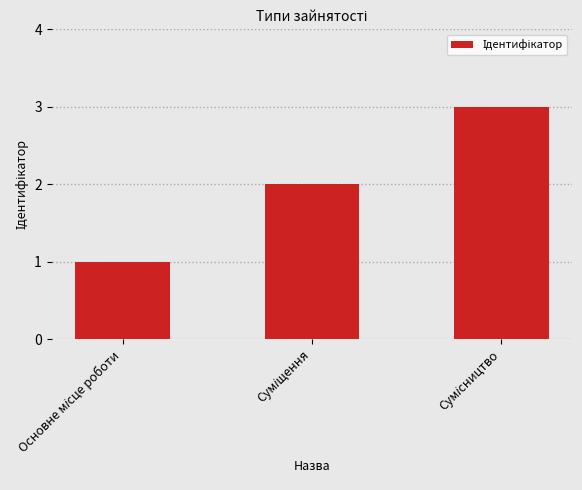

What is the sum of all values?

6